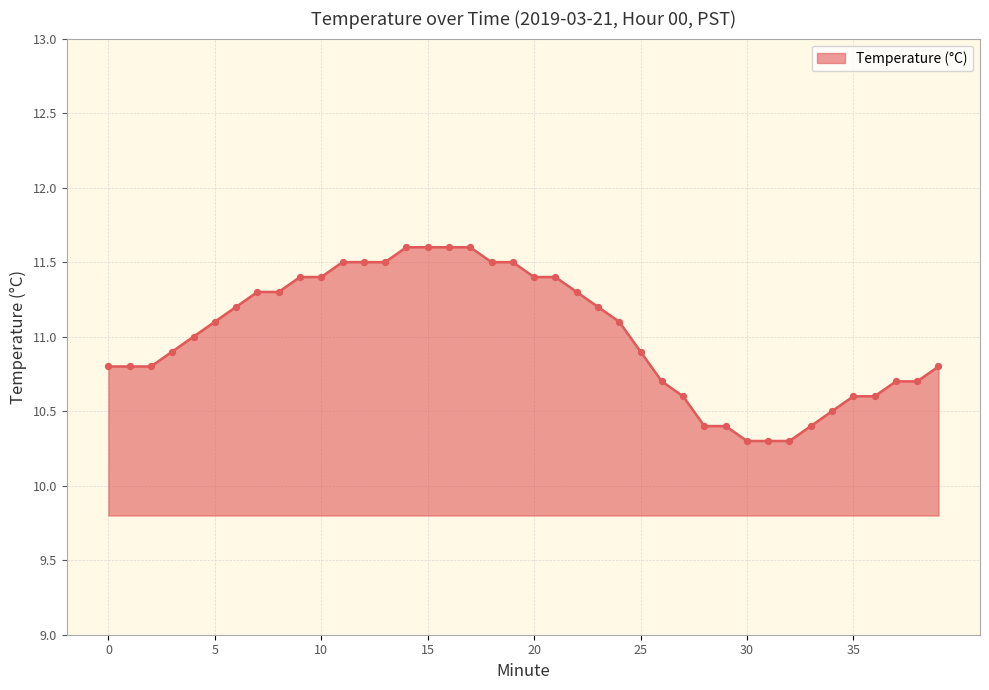

What is the maximum value shown in the chart?

11.6